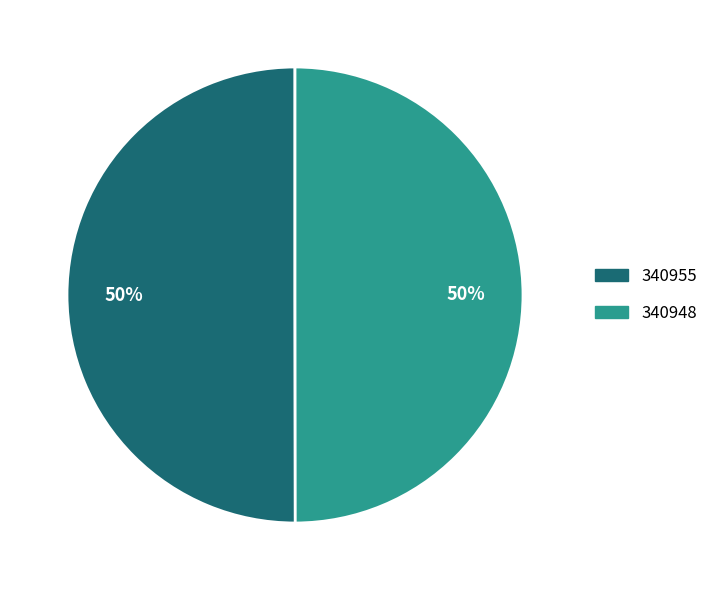

To the nearest percent, what is the combined percentage of 340948 and 340955?

100%